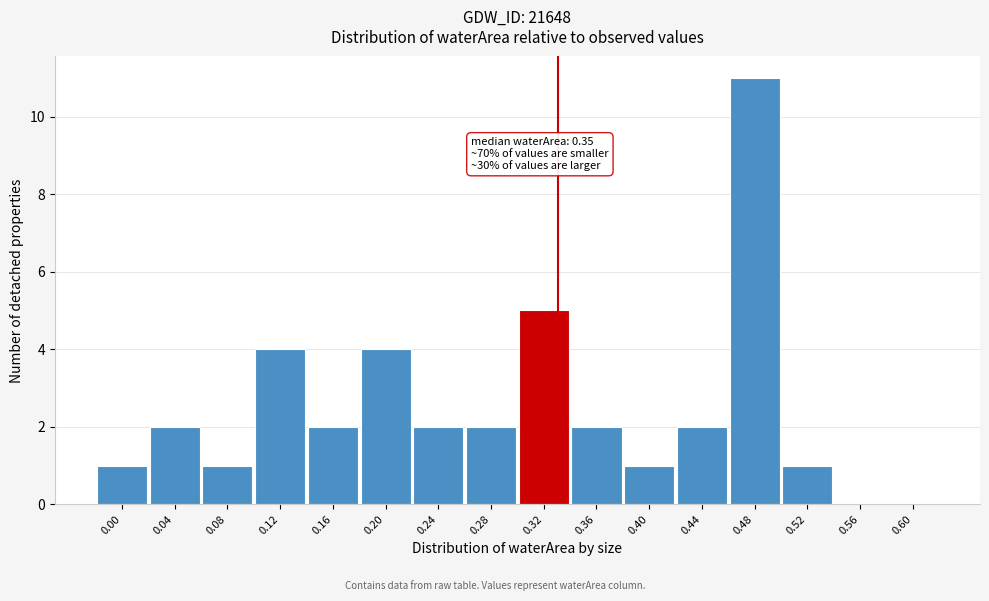

Reading left to right, what are all the values shown in this chart?

0.00=1	0.04=2	0.08=1	0.12=4	0.16=2	0.20=4	0.24=2	0.28=2	0.32=5	0.36=2	0.40=1	0.44=2	0.48=11	0.52=1	0.56=0	0.60=0